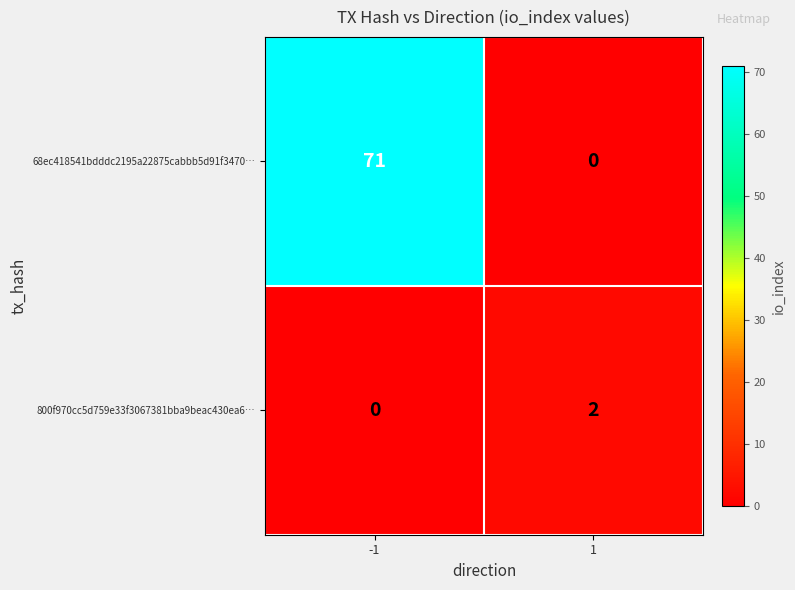

What is the sum of all 68ec418541bdddc2195a22875cabbb5d91f3470… values?

71